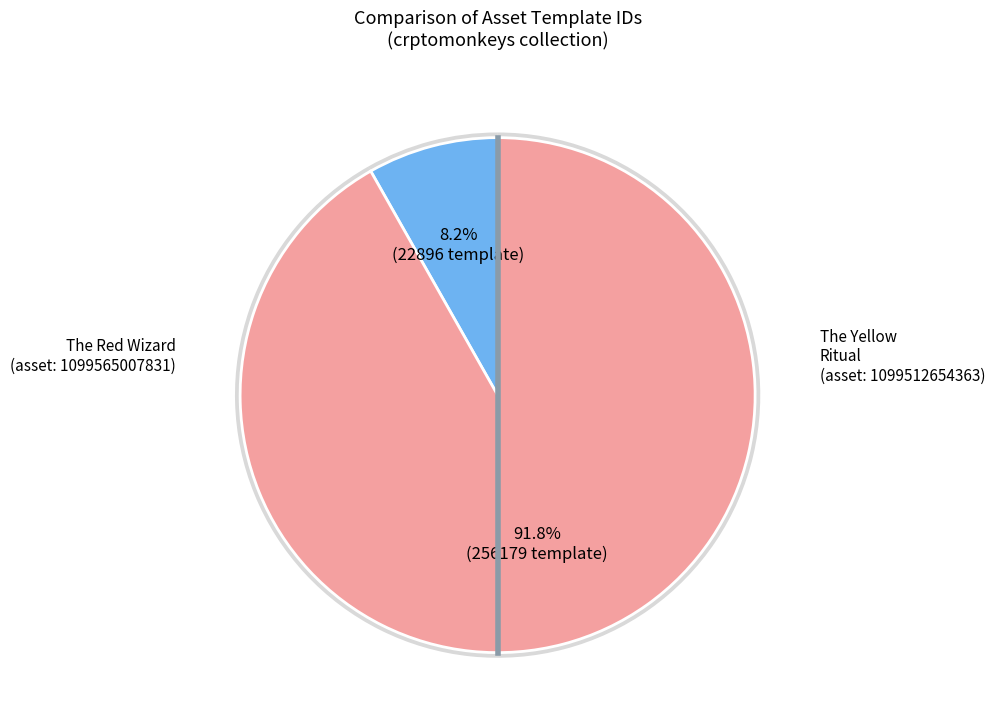

Combined, what portion of the pie is 1099512654363 and 1099565007831?

100.0%